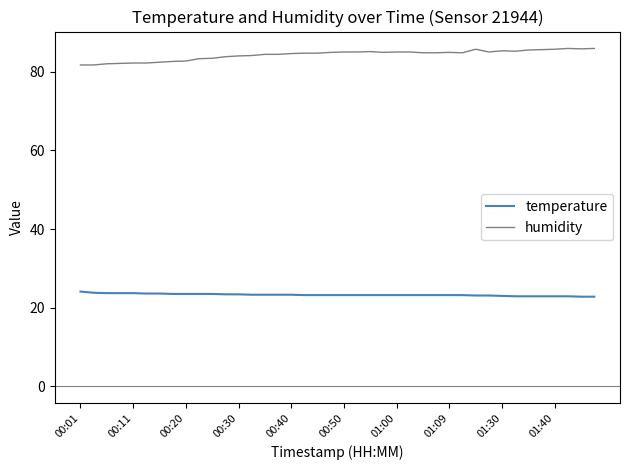

True or false: temperature and humidity intersect in this chart.

False